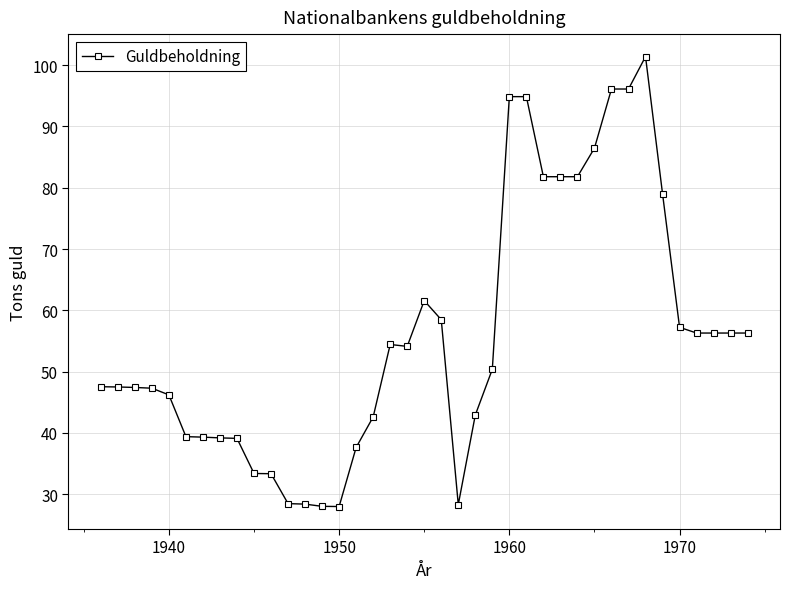

What is the maximum value shown in the chart?

101.4